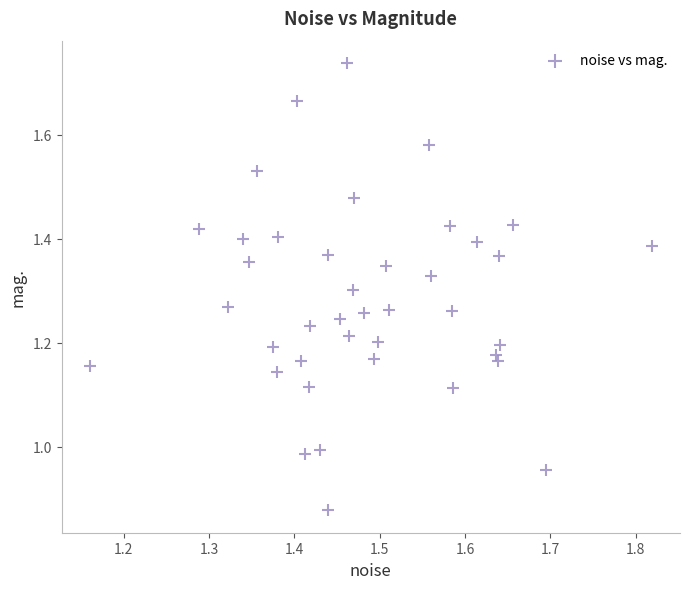

What is the range of X values (max minus min)?

0.7